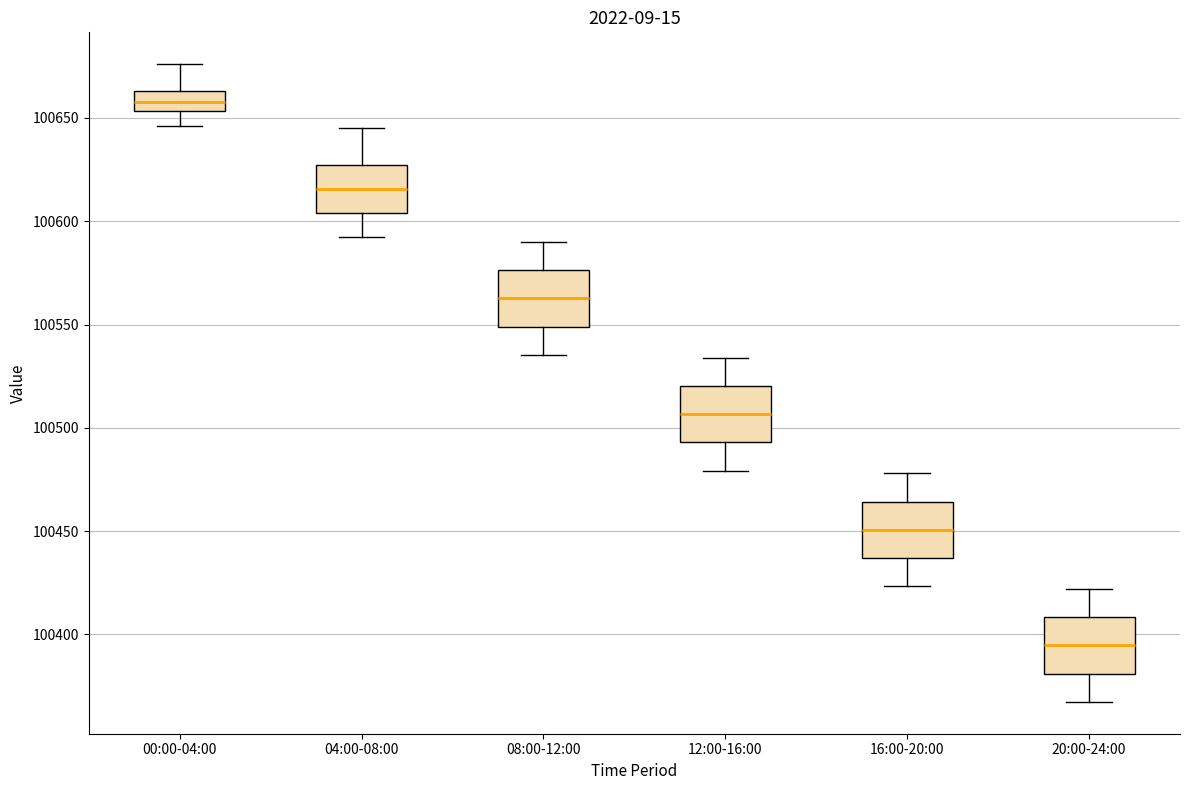

Reading left to right, read every box against the y-axis: the position of its median line, the range the box covers, and the ends of its whiskers. The values are not printed on the chart, so give them approximately, as read against the axis.

00:00-04:00: median 100660, box 100655 to 100665, whiskers 100645 to 100675
04:00-08:00: median 100615, box 100605 to 100625, whiskers 100590 to 100645
08:00-12:00: median 100565, box 100550 to 100575, whiskers 100535 to 100590
12:00-16:00: median 100505, box 100495 to 100520, whiskers 100480 to 100535
16:00-20:00: median 100450, box 100435 to 100465, whiskers 100425 to 100480
20:00-24:00: median 100395, box 100380 to 100410, whiskers 100365 to 100420